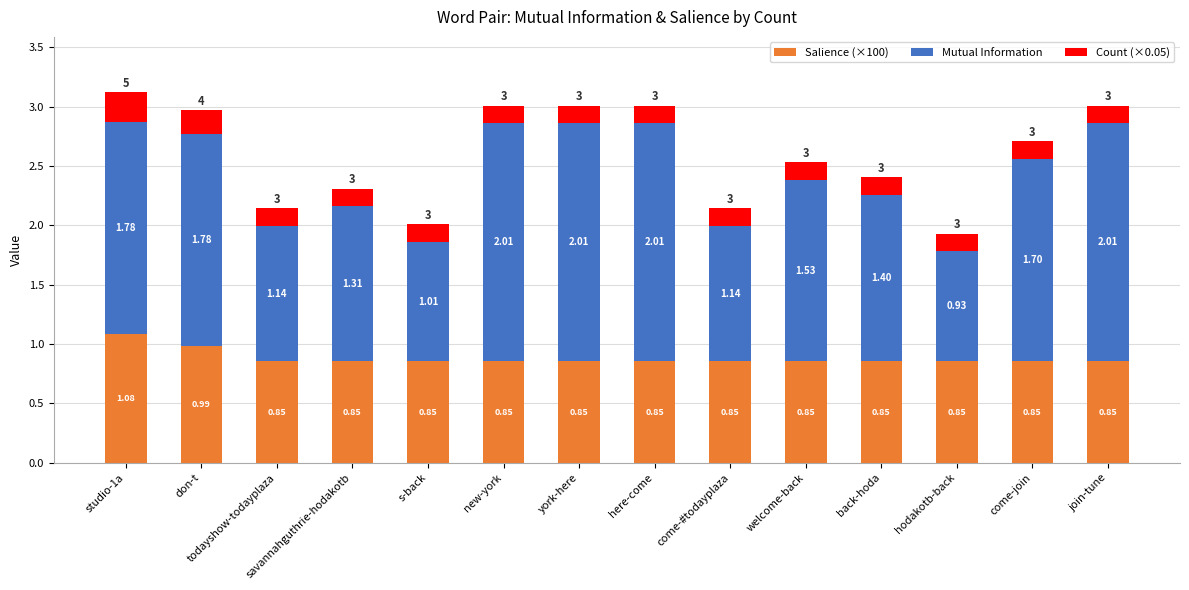

What is the sum of all Salience (×100) values?

12.3